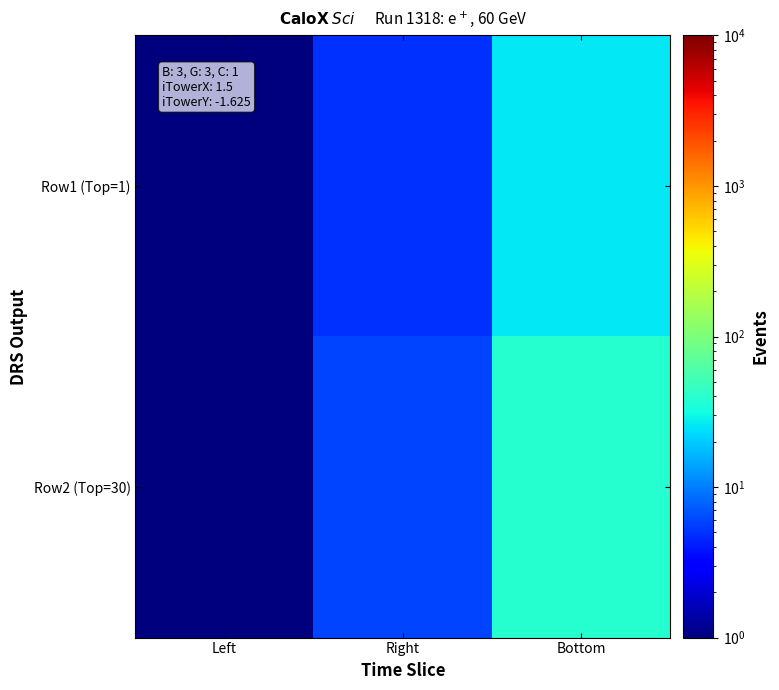

What is the difference between the highest and lowest values at Bottom?

12